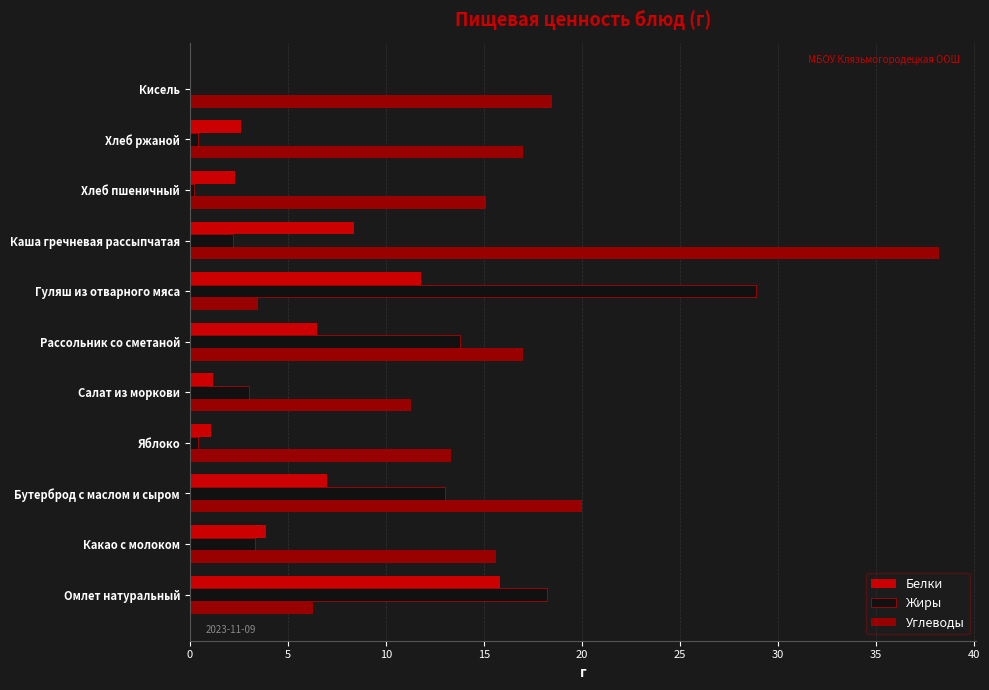

The value of Жиры at Бутерброд с маслом и сыром is 7.0. True or false?

False